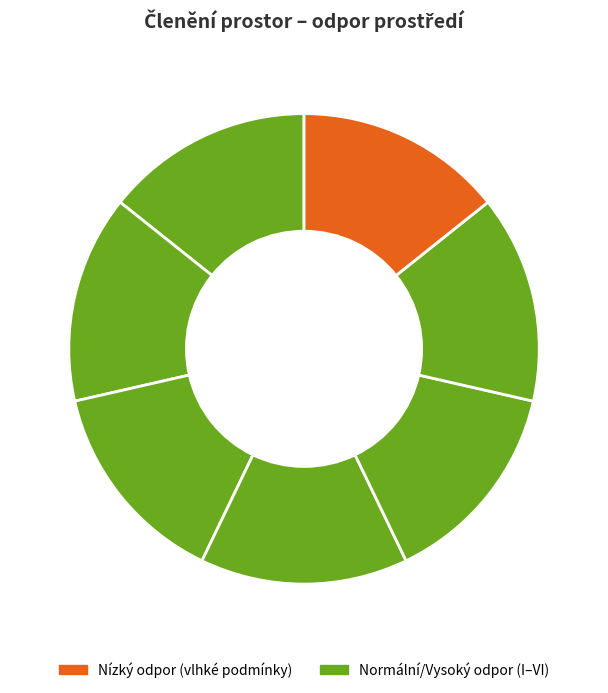

Does any single category account for the majority?

Yes